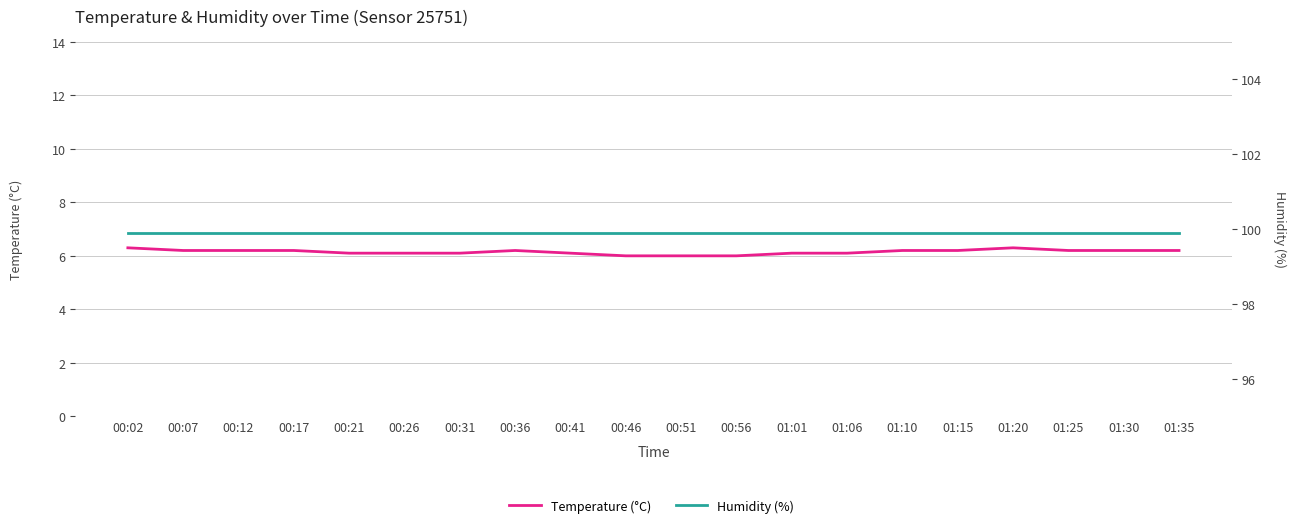

What is the minimum value shown in the chart?

6.0